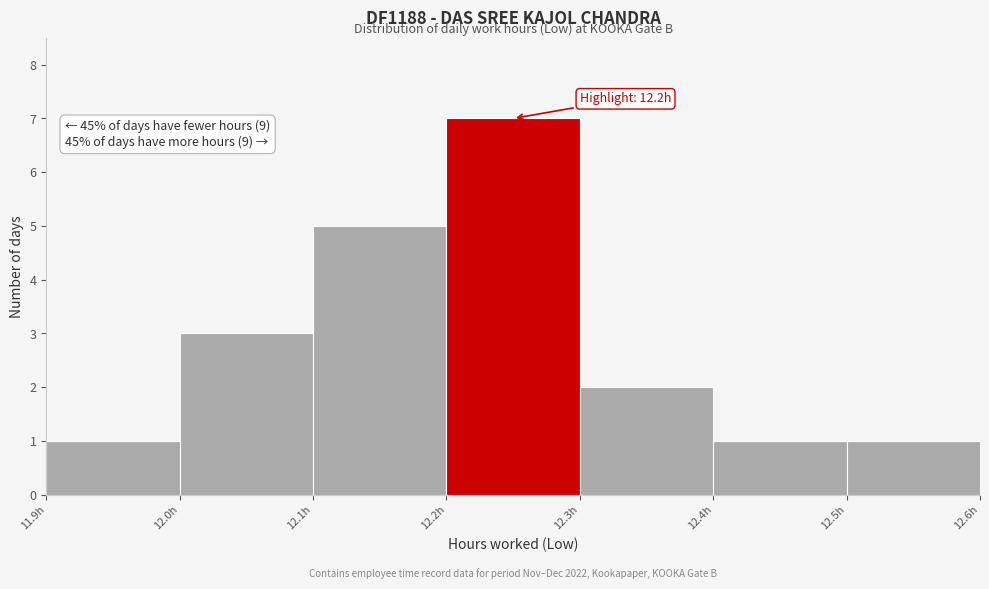

Over which range of the x-axis is the bar tallest?

12.2 to 12.3